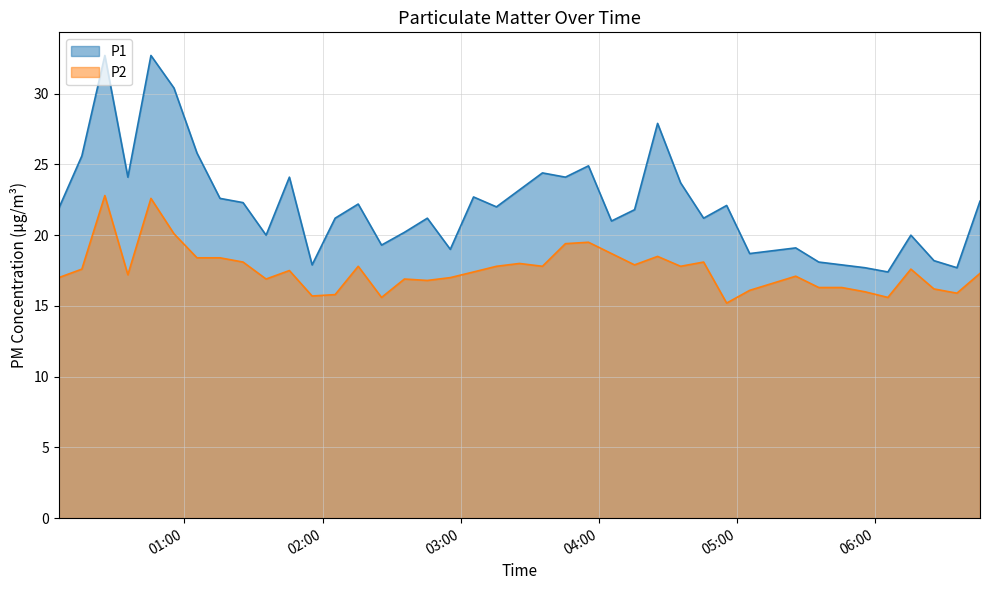

What is the difference between the P1 values at 2023-02-22T05:45:29 and 2023-02-22T03:55:29?

7.0